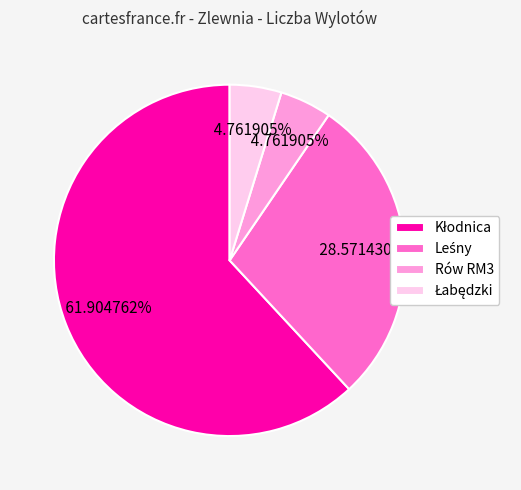

Is there any slice that represents more than half of the pie?

Yes